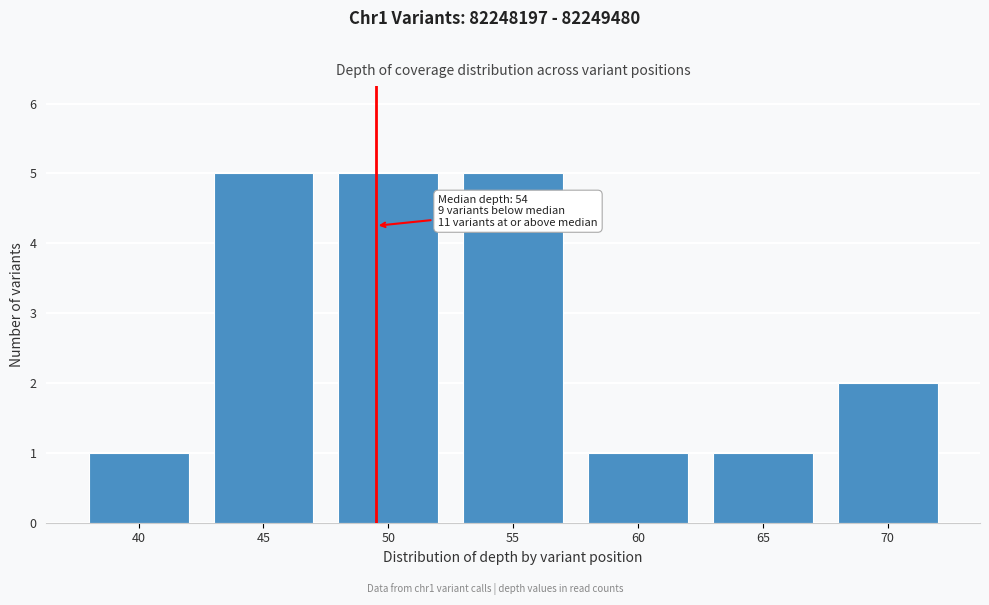

Reading left to right, transcribe all the data shown in this chart.

40=1	45=5	50=5	55=5	60=1	65=1	70=2